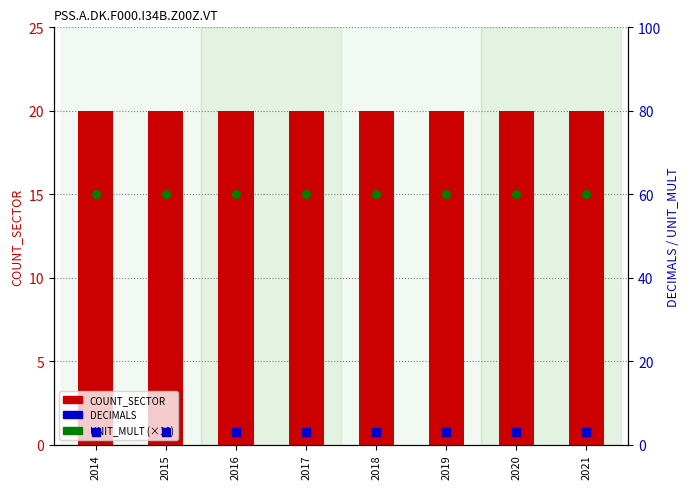

At how many categories does at least one series exceed 3?

8